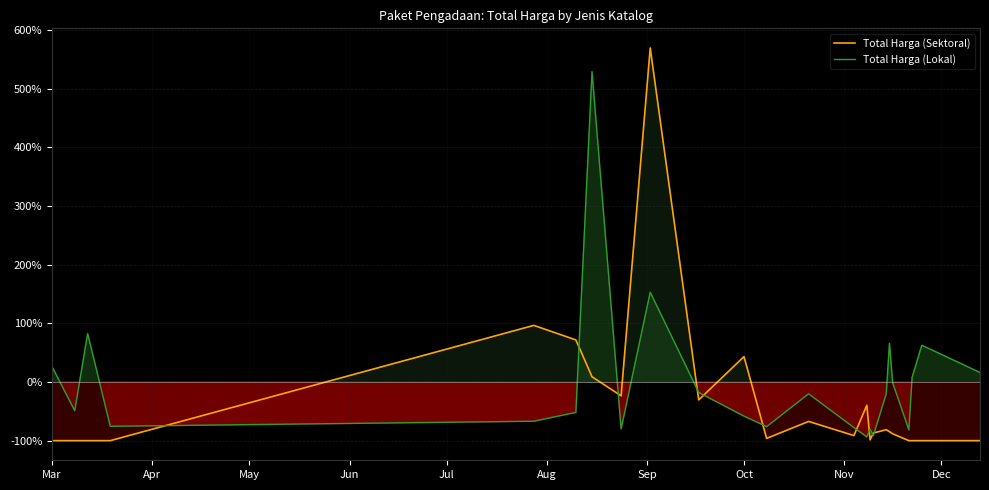

What is the minimum value for Total Harga (Sektoral)?

-100.0